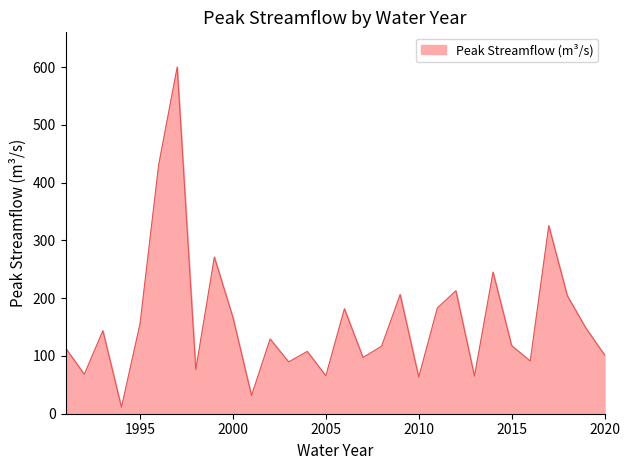

Count the number of data series in this chart.

1